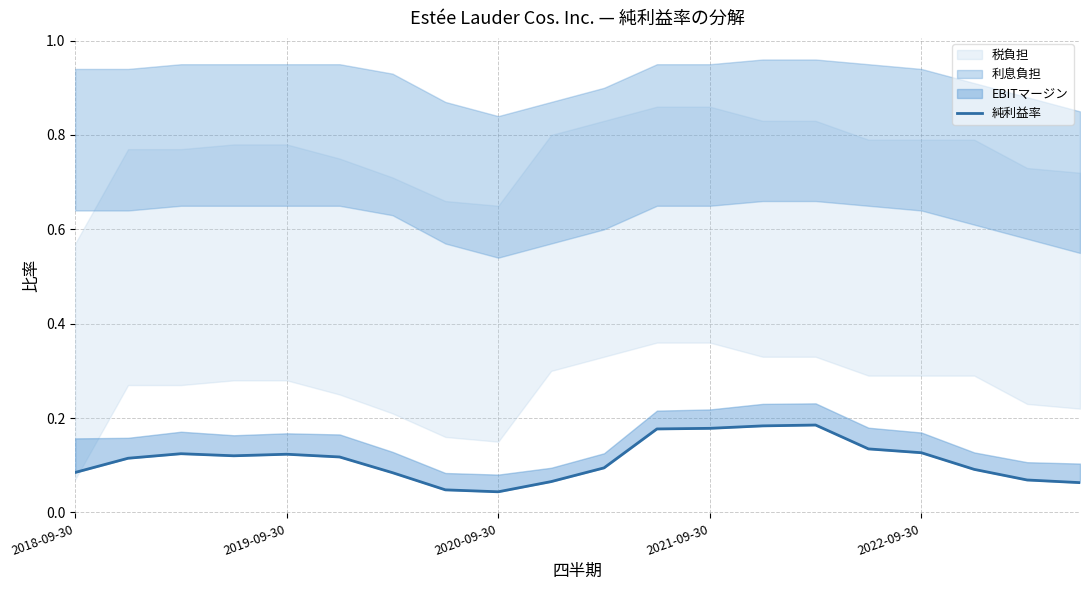

The value at 19 is 0.1. True or false?

True